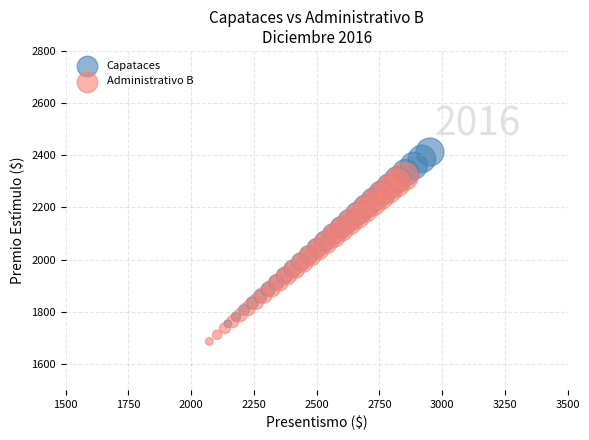

Which series contains the lowest Y value?

Administrativo B